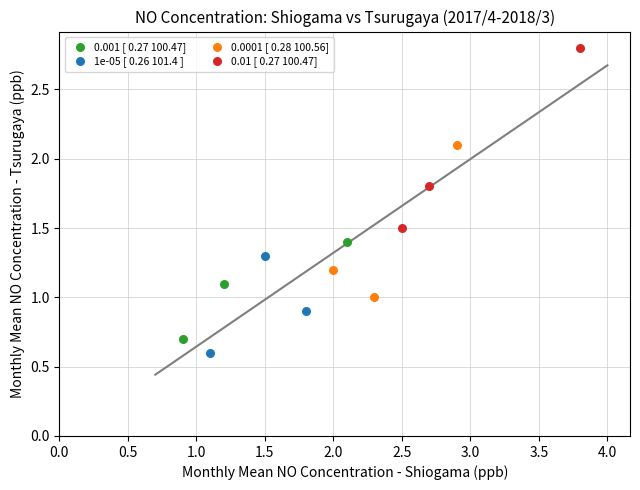

Which series contains the highest Y value?

0.01 [ 0.27 100.47]